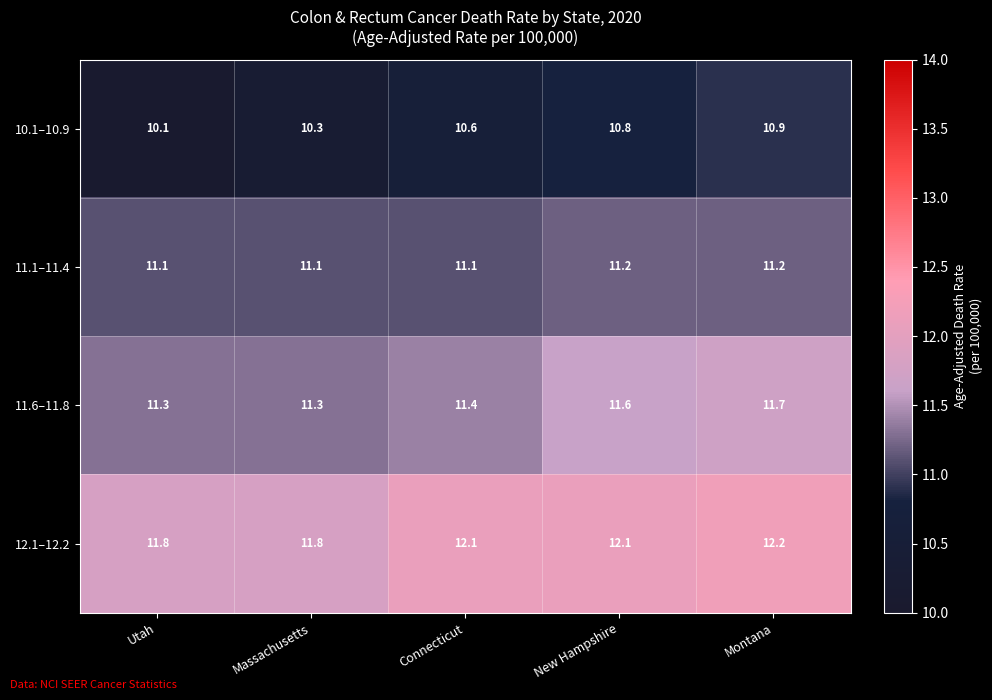

What is the total value across all series at Massachusetts?

44.5